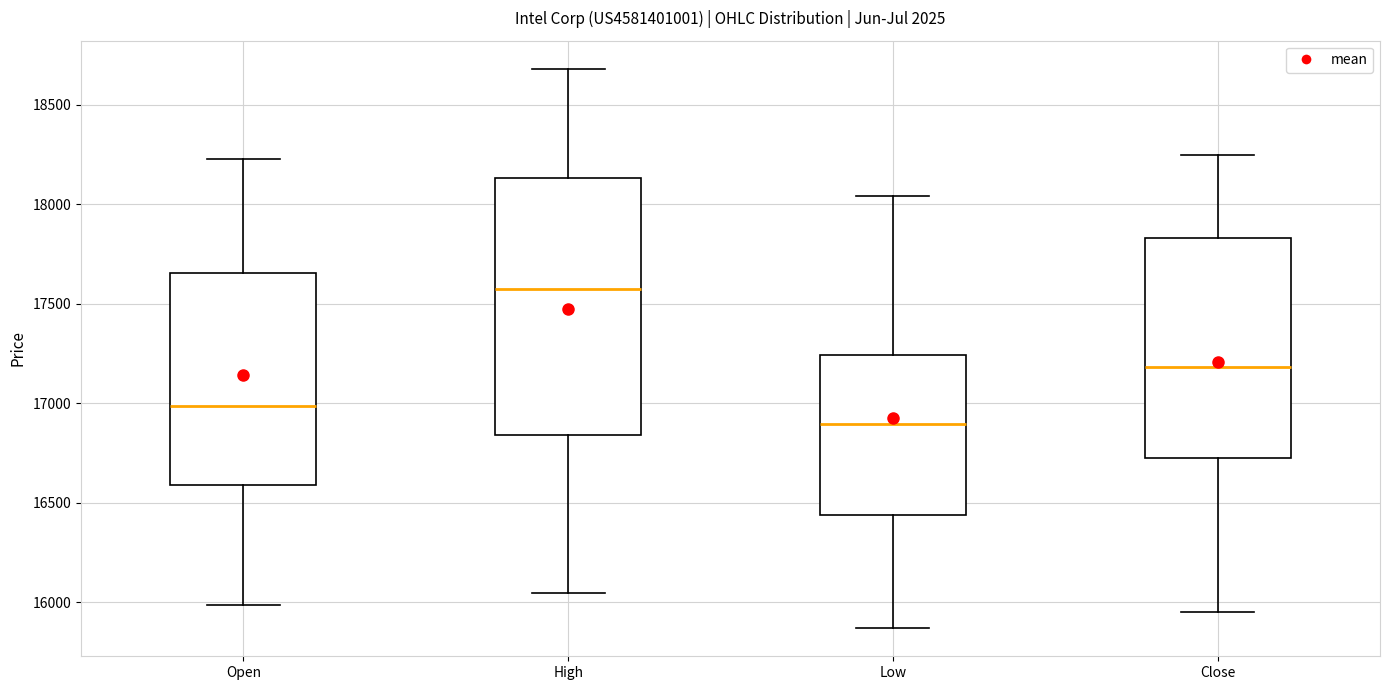

Reading left to right, read every box against the y-axis: the position of its median line, the range the box covers, and the ends of its whiskers. The values are not printed on the chart, so give them approximately, as read against the axis.

Open: median 17000, box 16600 to 17650, whiskers 16000 to 18250
High: median 17600, box 16850 to 18150, whiskers 16050 to 18700
Low: median 16900, box 16450 to 17250, whiskers 15850 to 18050
Close: median 17200, box 16700 to 17850, whiskers 15950 to 18250